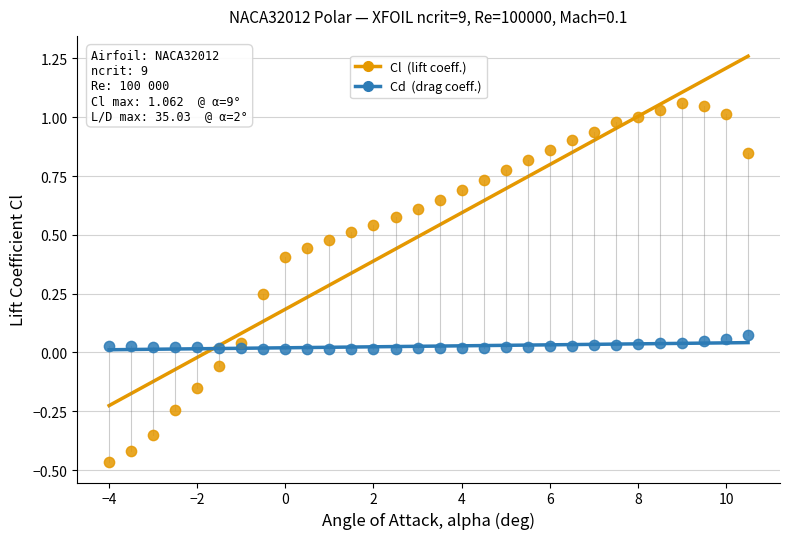

What is the X range (max minus min) for the scatter plot?

14.5